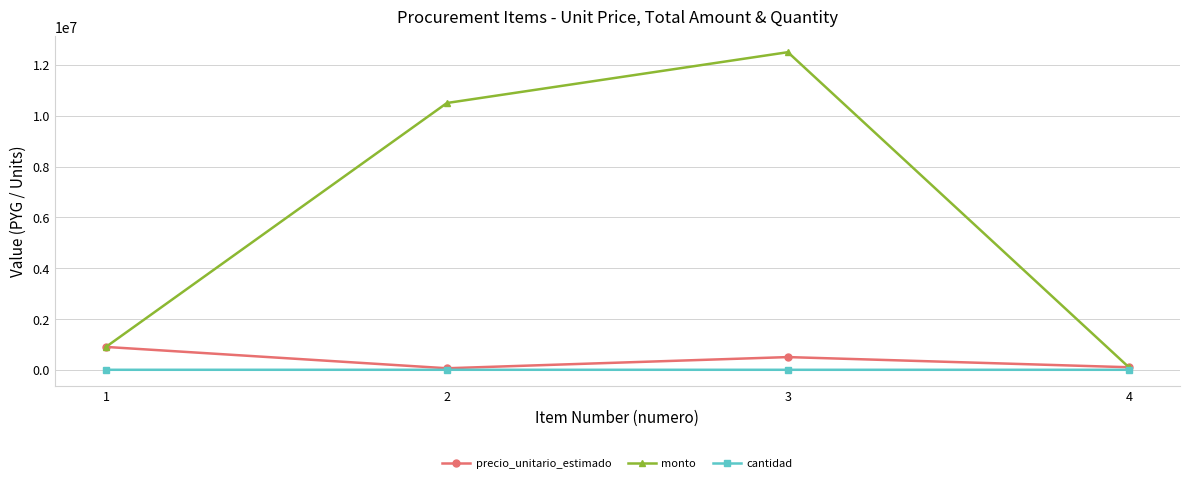

What is the sum of all cantidad values?

202